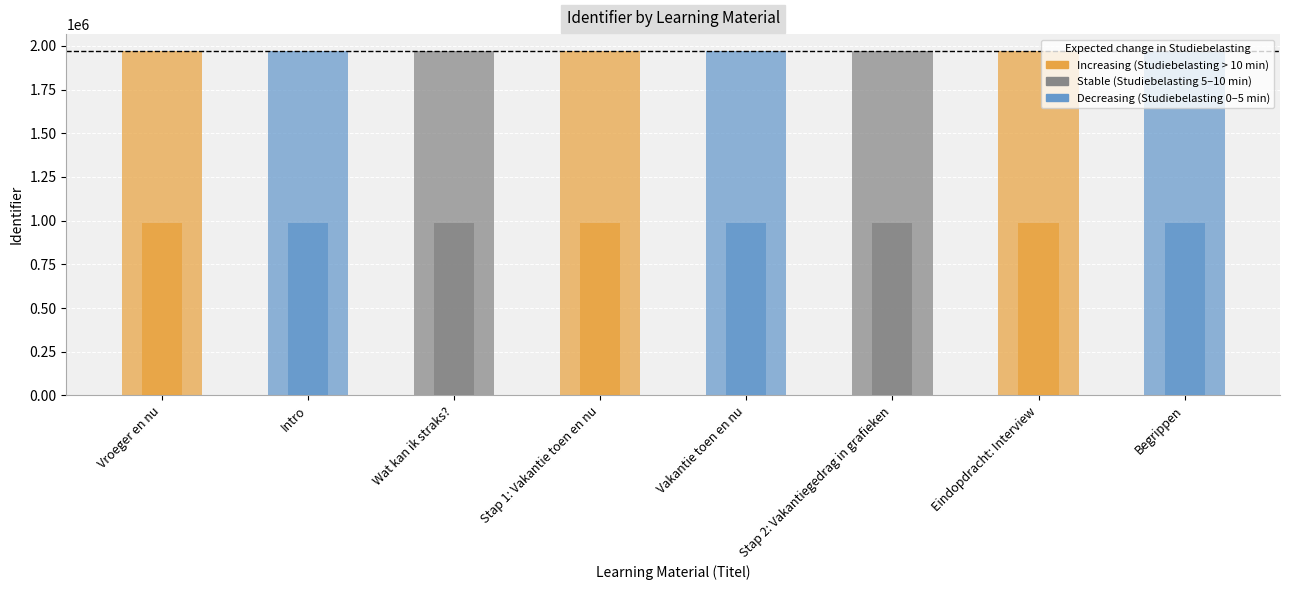

What is the value of the 5th bar from the left?

1968776